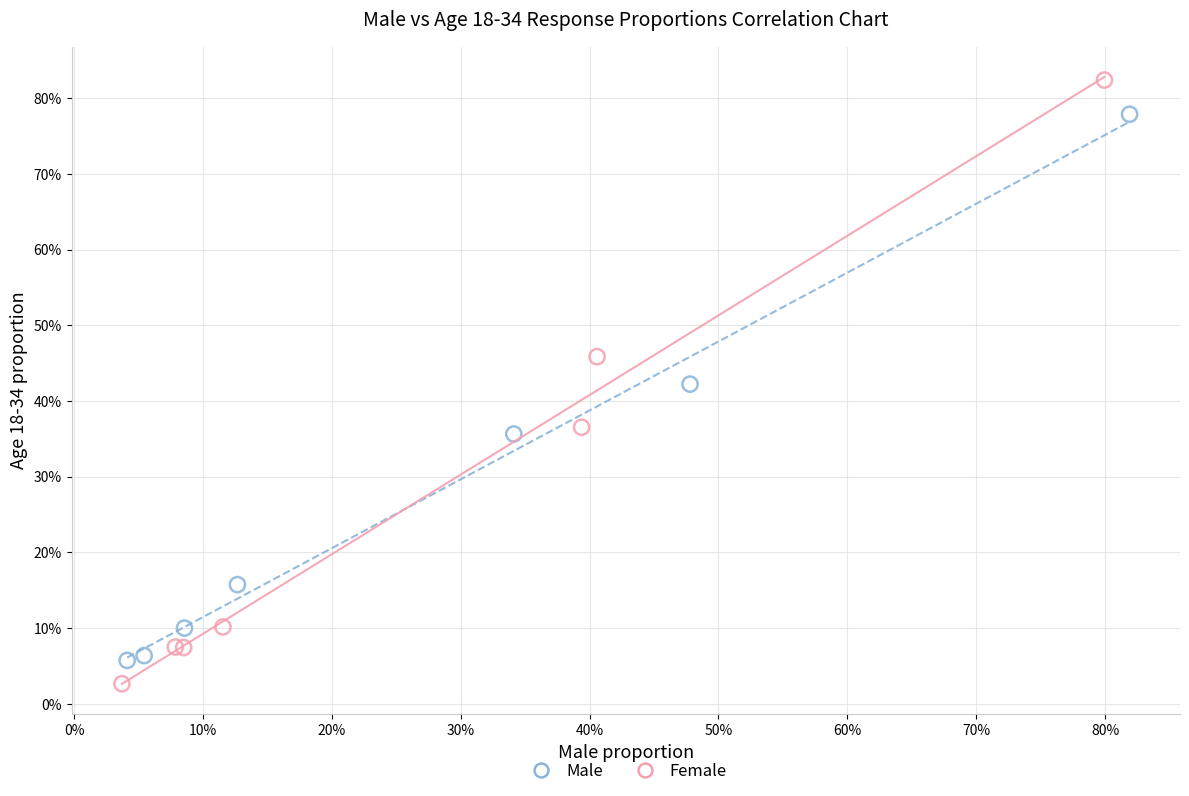

Which series has the largest Y range (max minus min)?

Female